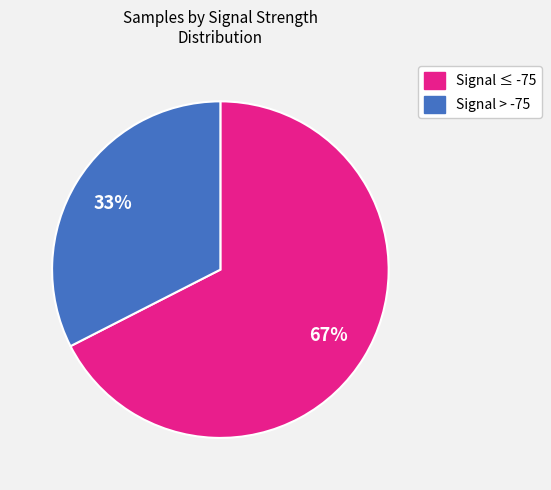

Is the sum of Signal ≤ -75 and Signal > -75 greater than half?

Yes